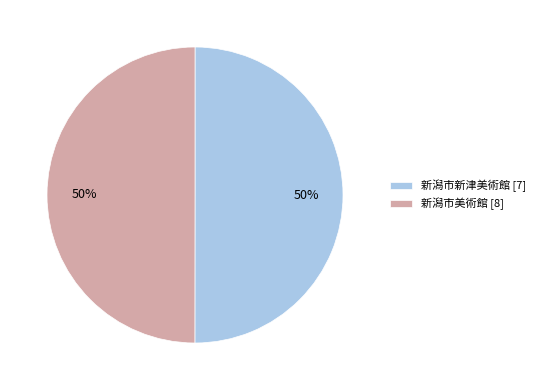

Approximately how many times larger is the value at 新潟市新津美術館 [7] compared to 新潟市美術館 [8]?

1.0